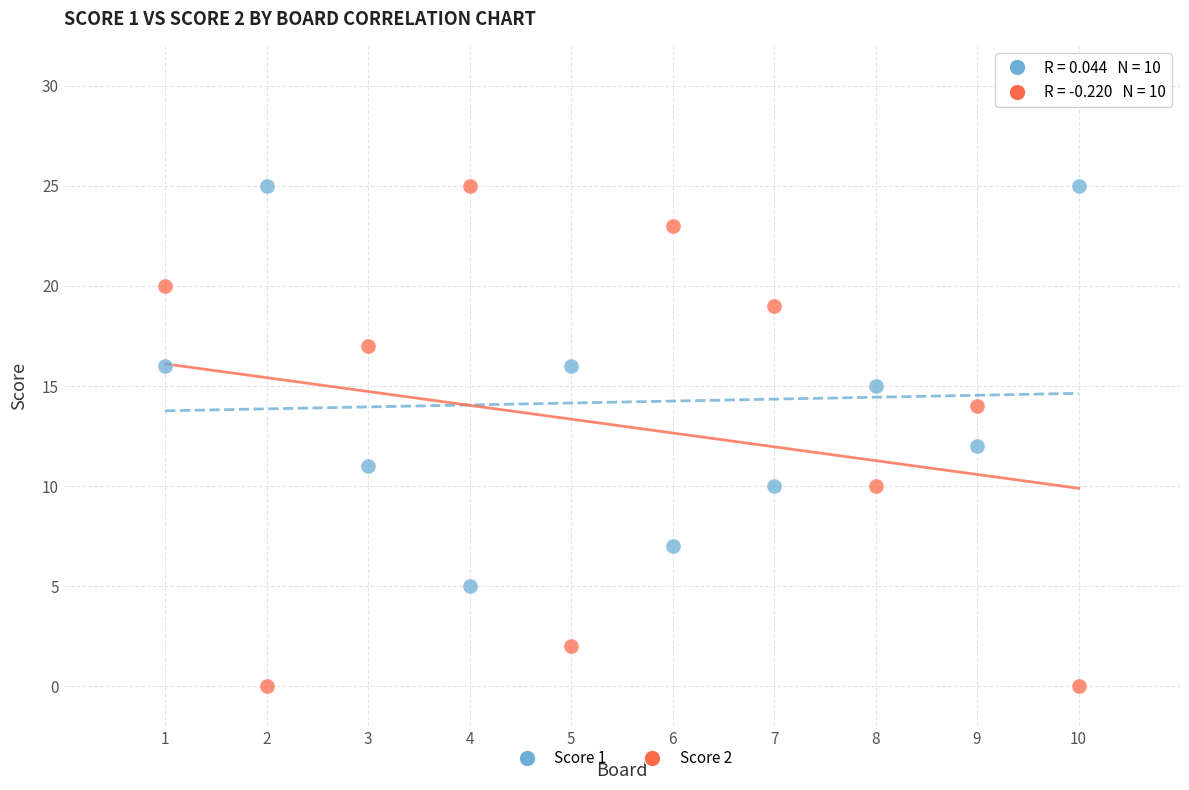

Which series has the widest spread of Y values?

Score 2